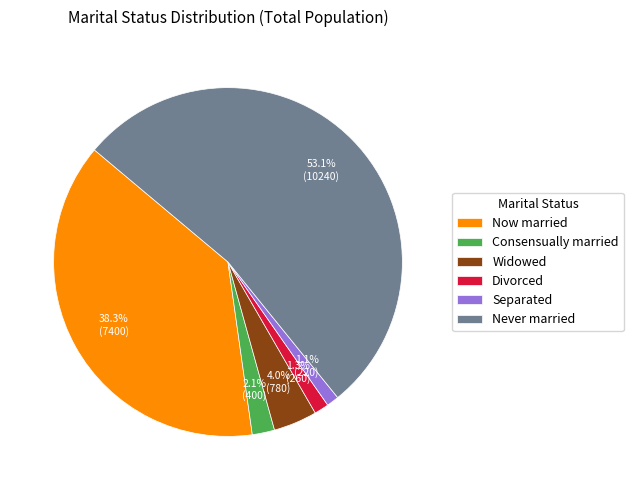

To the nearest percent, what percentage of the pie is Never married?

53%